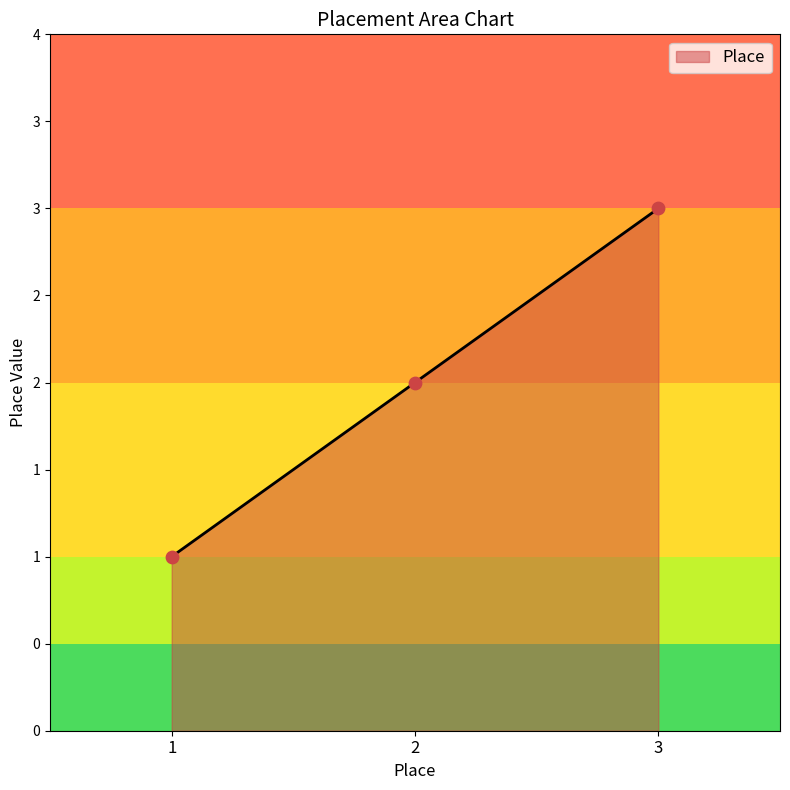

What is the change in value from 2 to 3?

+1